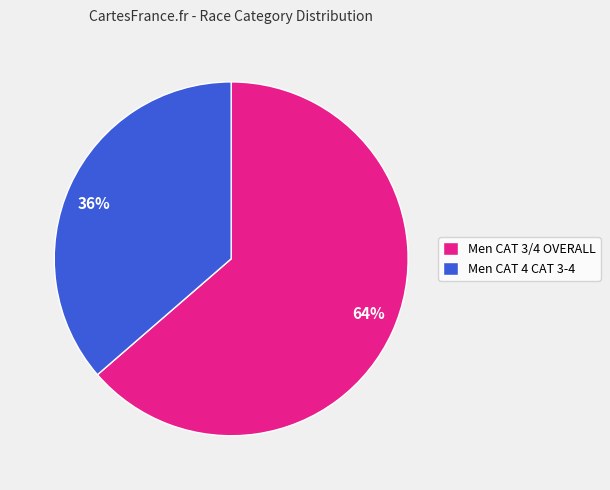

Is it true that Men CAT 3/4 OVERALL is 64% of the pie?

True